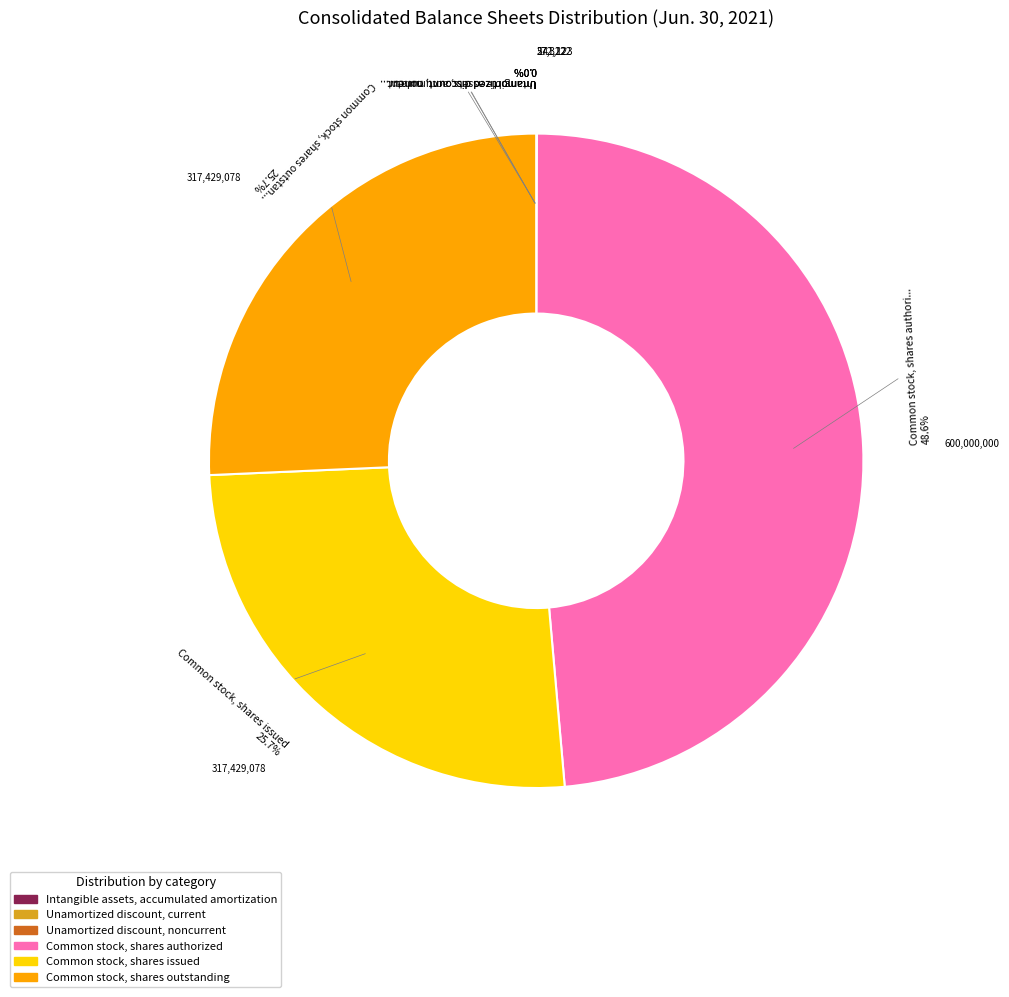

What is the largest slice in the pie chart?

Common stock, shares authorized